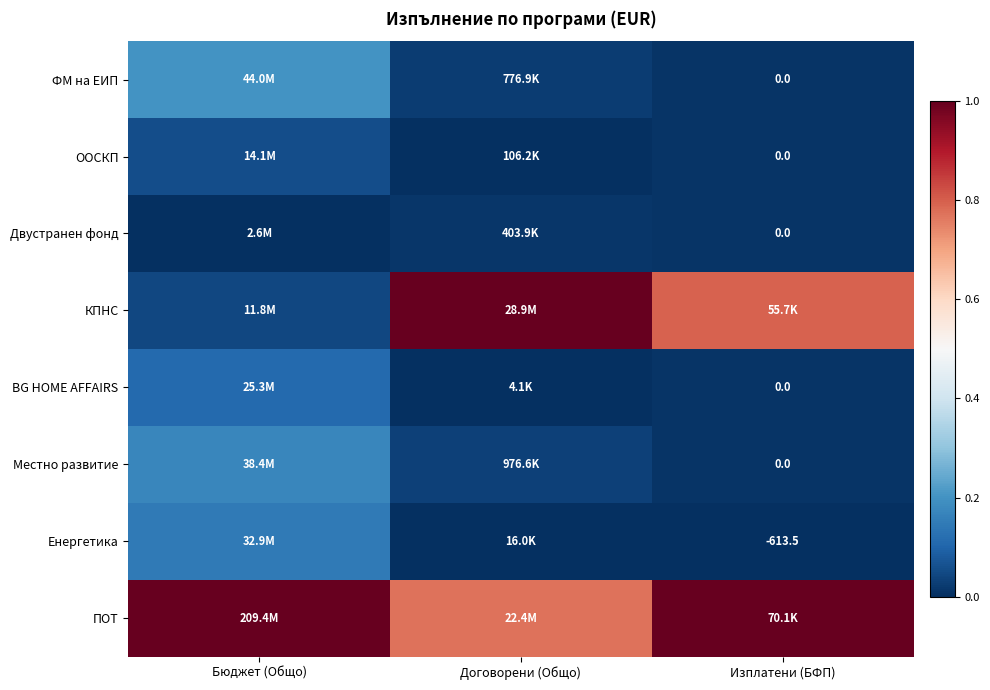

Is the value of Енергетика at Бюджет (Общо) greater than the value of Двустранен фонд at Договорени (Общо)?

Yes